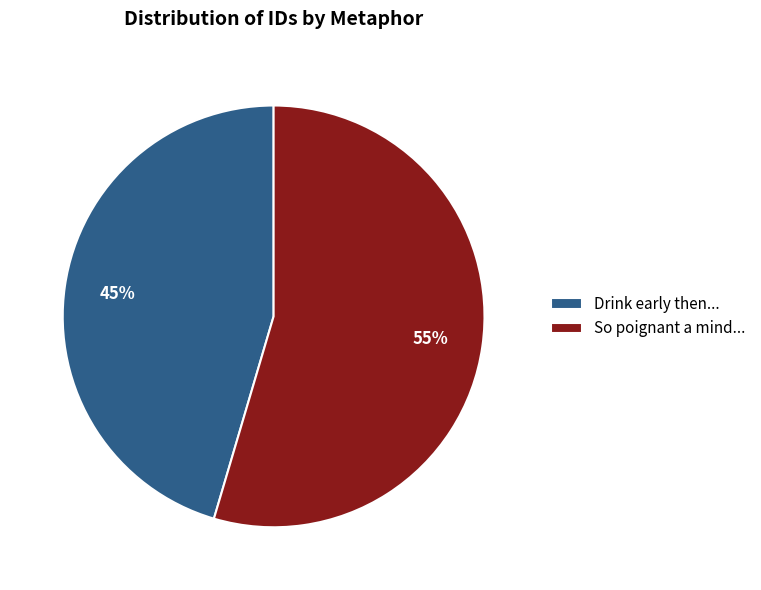

What percentage is the Drink early then... slice, to the nearest percent?

45%